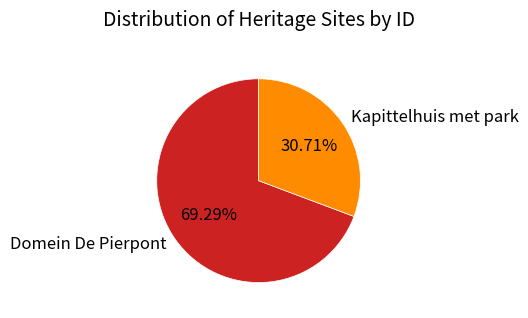

To the nearest percent, what is the combined percentage of Kapittelhuis met park and Domein De Pierpont?

100%